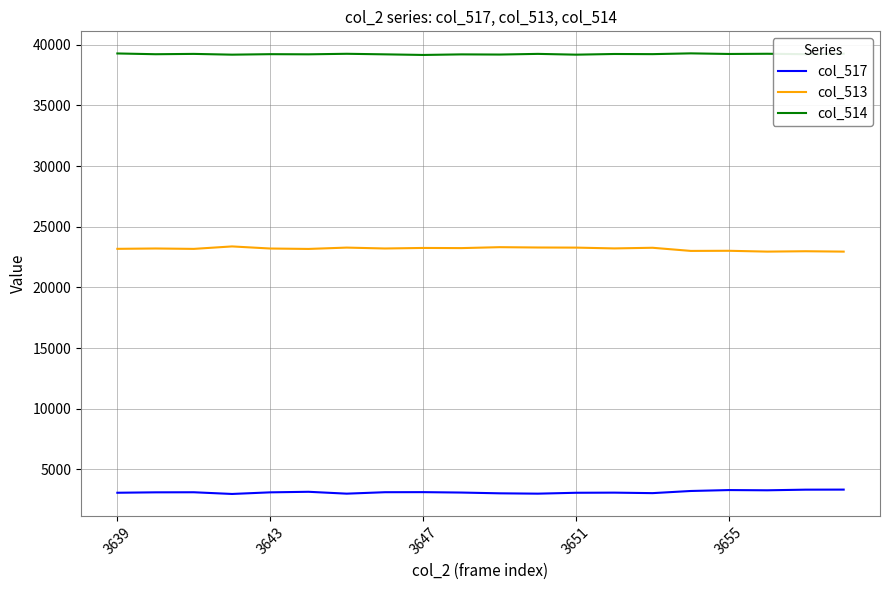

Which series has the largest total across all categories?

col_514